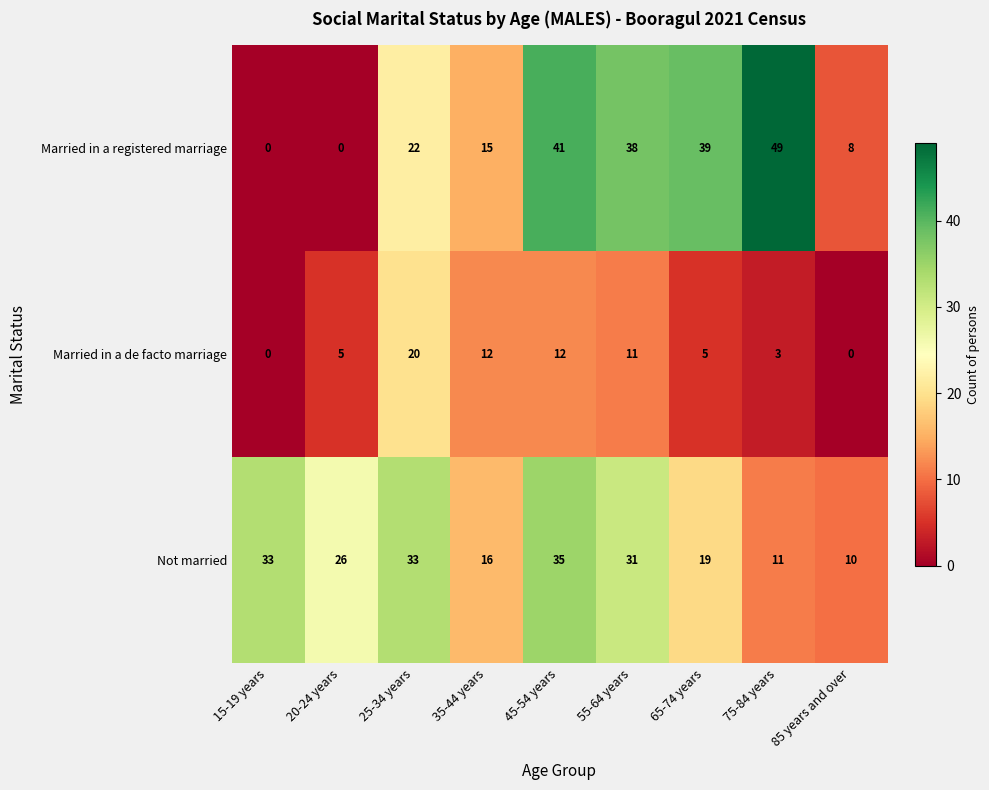

Reading left to right, list all the values displayed in this chart.

Married in a registered marriage: 0	0	22	15	41	38	39	49	8
Married in a de facto marriage: 0	5	20	12	12	11	5	3	0
Not married: 33	26	33	16	35	31	19	11	10